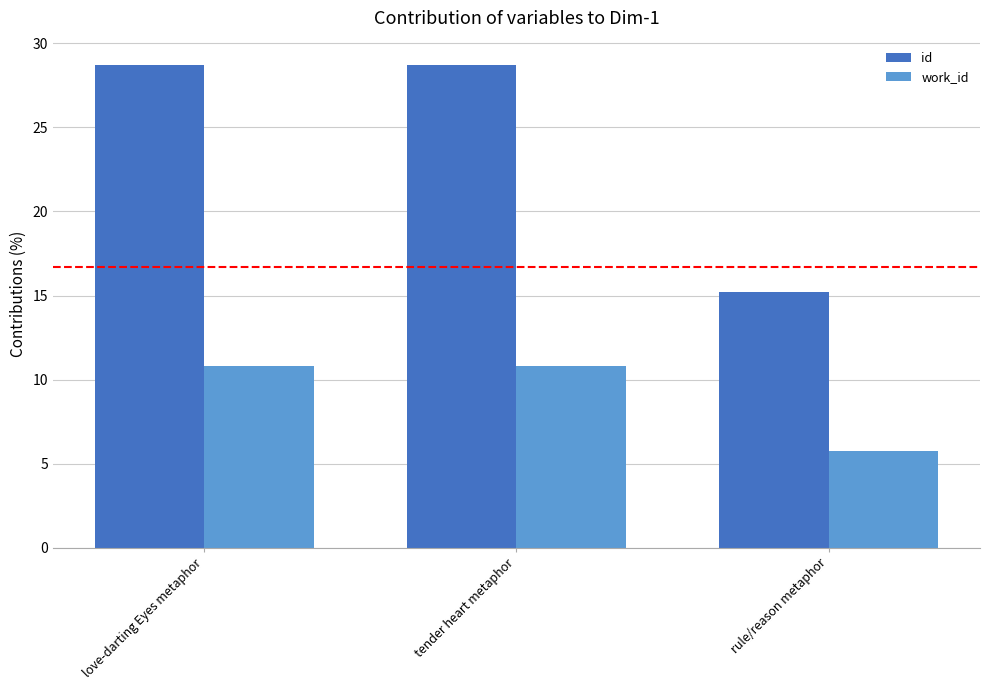

What is the average value of the id series?

24.2